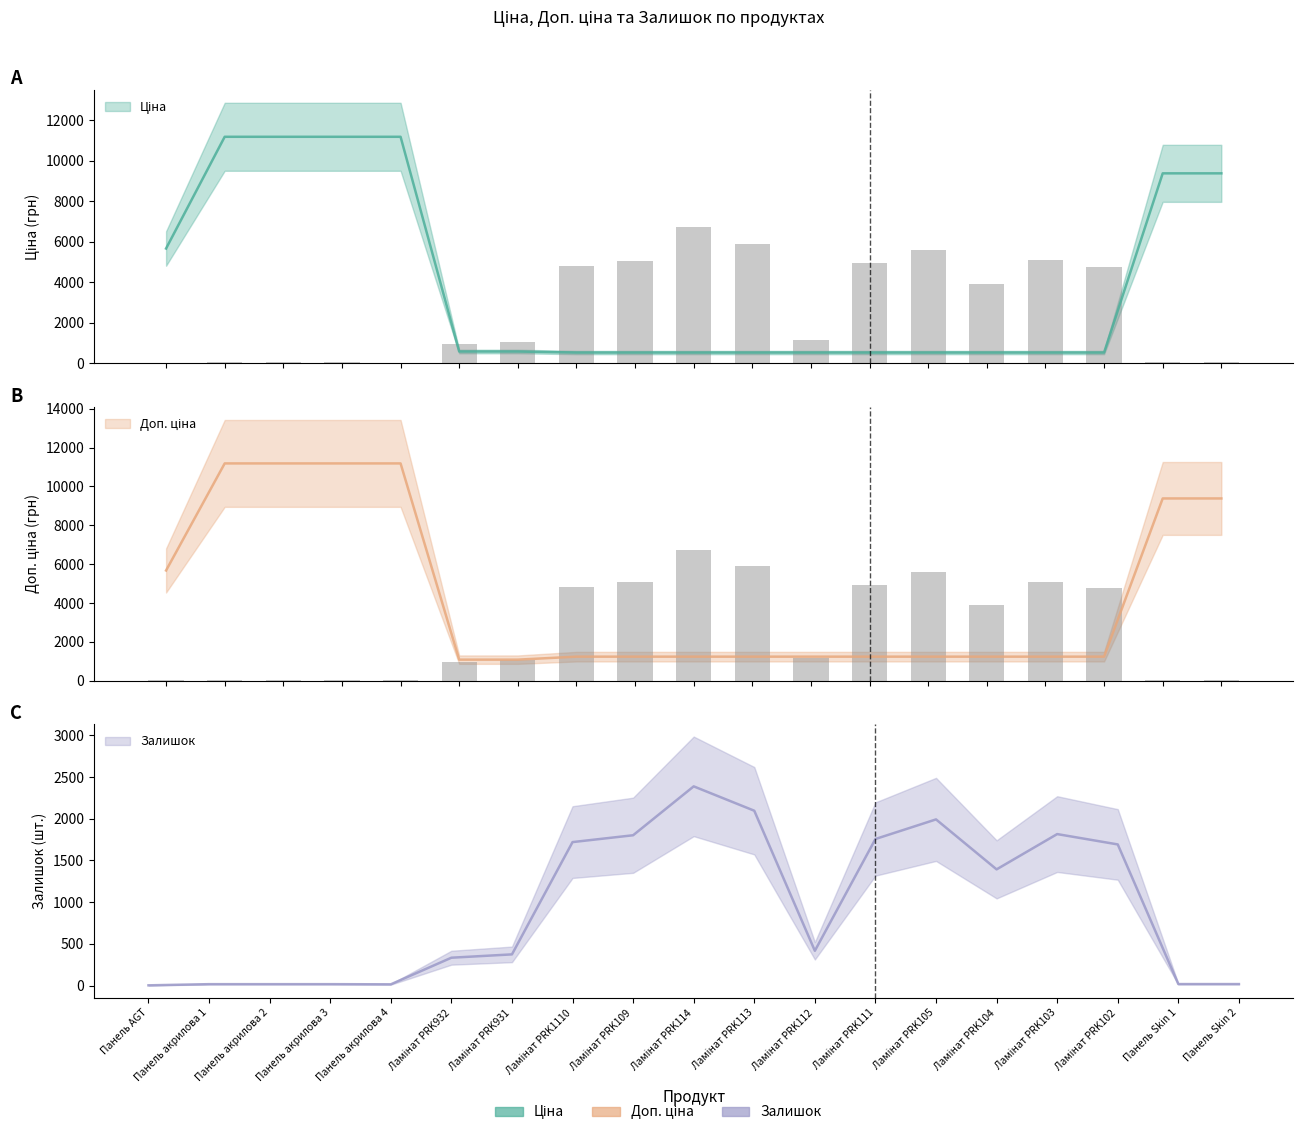

Rank the categories by Ціна value from lowest to highest.

Ламінат PRK1110, Ламінат PRK109, Ламінат PRK114, Ламінат PRK113, Ламінат PRK112, Ламінат PRK111, Ламінат PRK105, Ламінат PRK104, Ламінат PRK103, Ламінат PRK102, Ламінат PRK932, Ламінат PRK931, Панель AGT, Панель Skin 1, Панель Skin 2, Панель акрилова 1, Панель акрилова 2, Панель акрилова 3, Панель акрилова 4